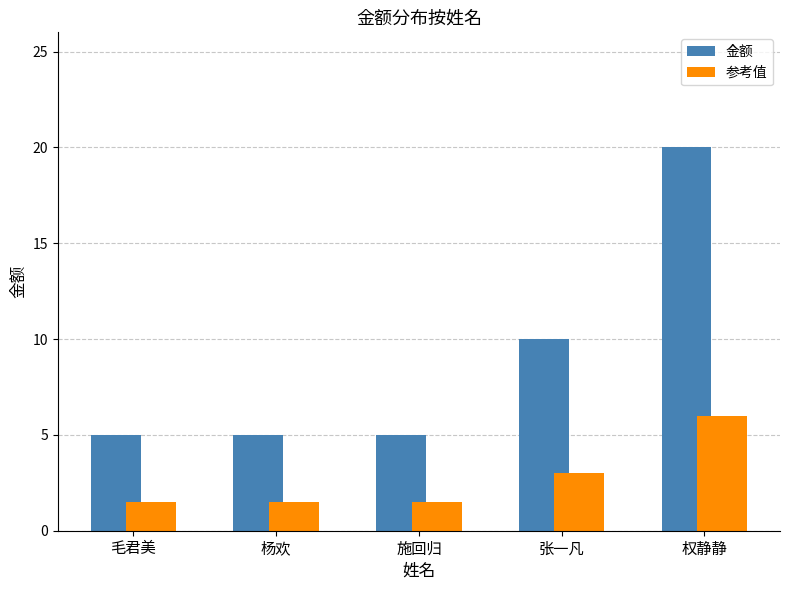

How many groups of bars are there?

5